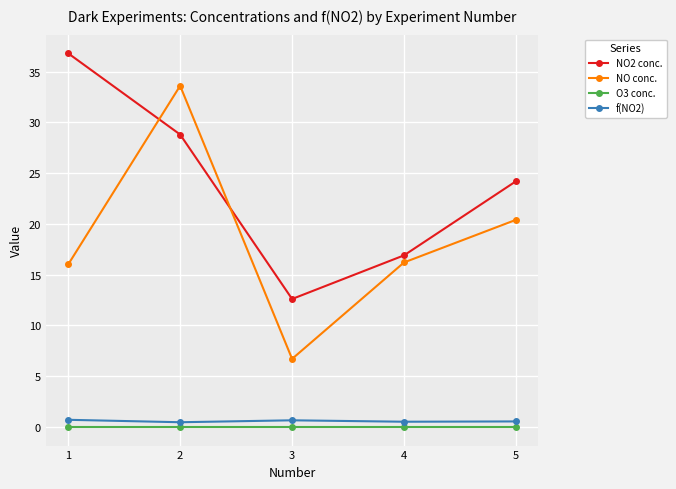

Which series ends up on top after the final intersection of NO2 conc. and NO conc.?

NO2 conc.